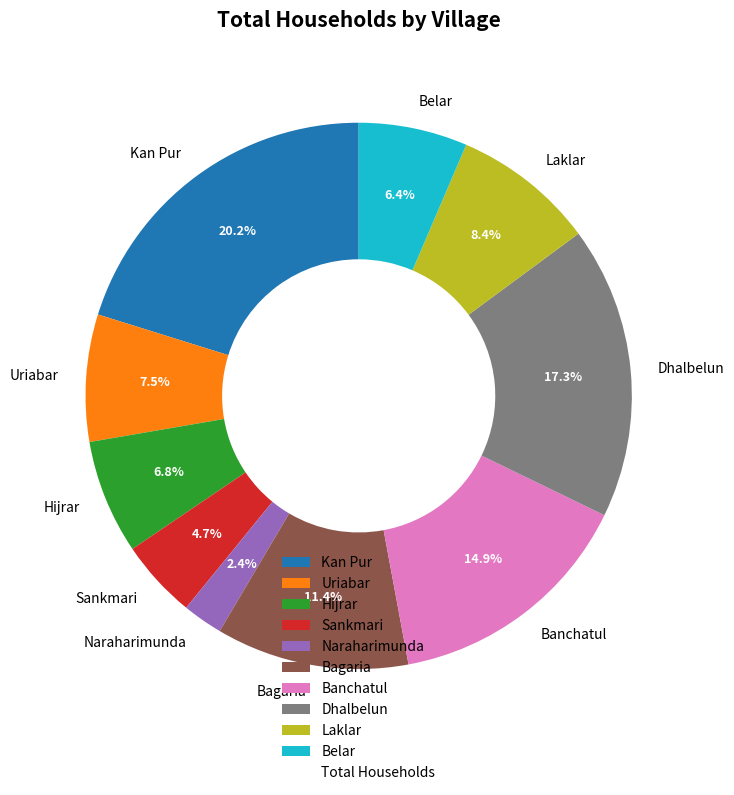

What percentage is the Dhalbelun slice, to the nearest percent?

17%